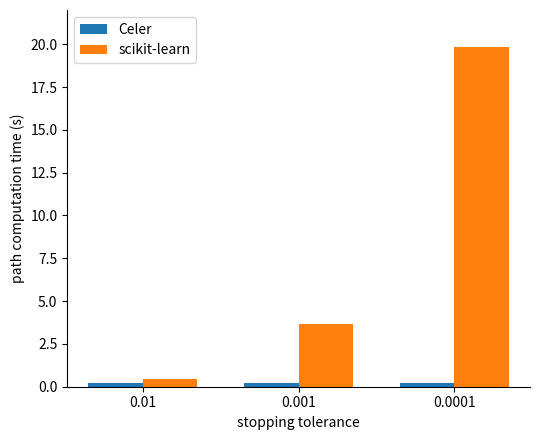

What value does the scikit-learn series have at 0.001?

3.7